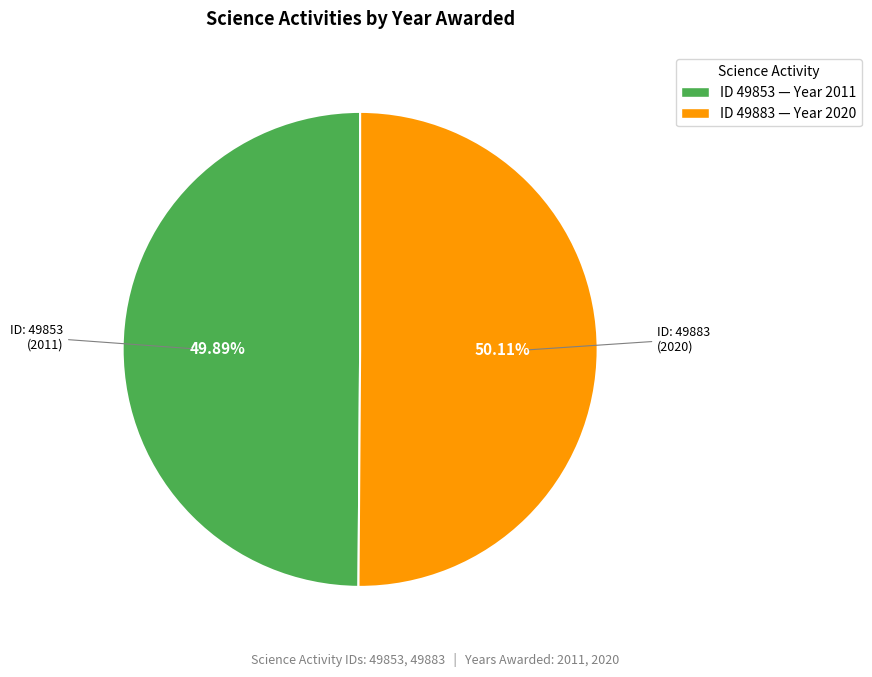

Is there any slice that represents more than half of the pie?

Yes